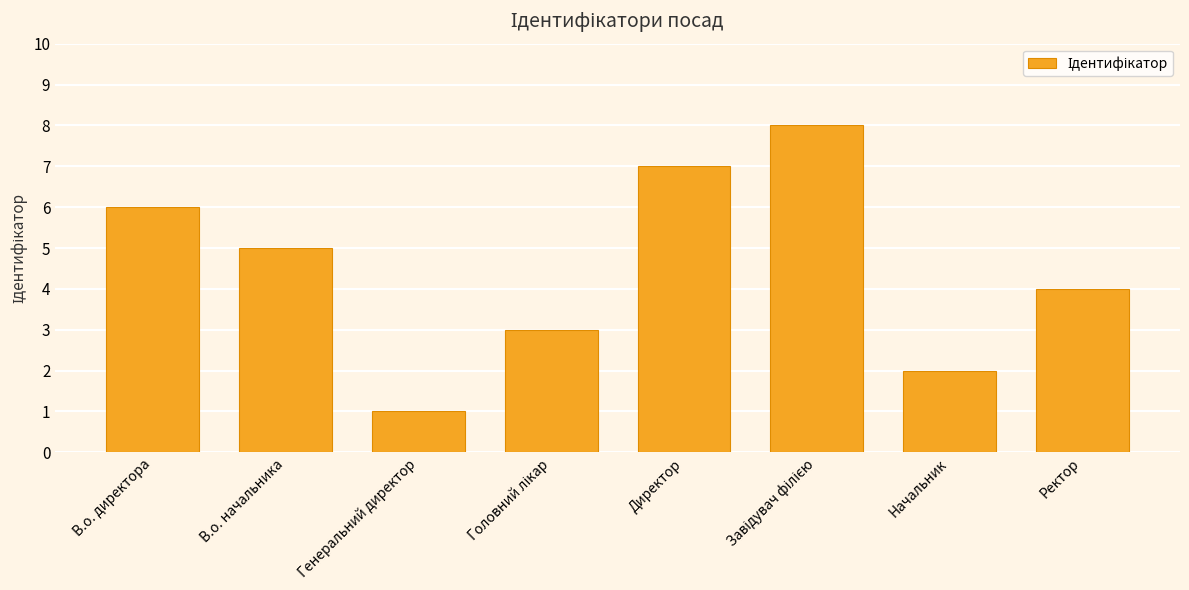

Is it true that the value at Начальник is 1?

False